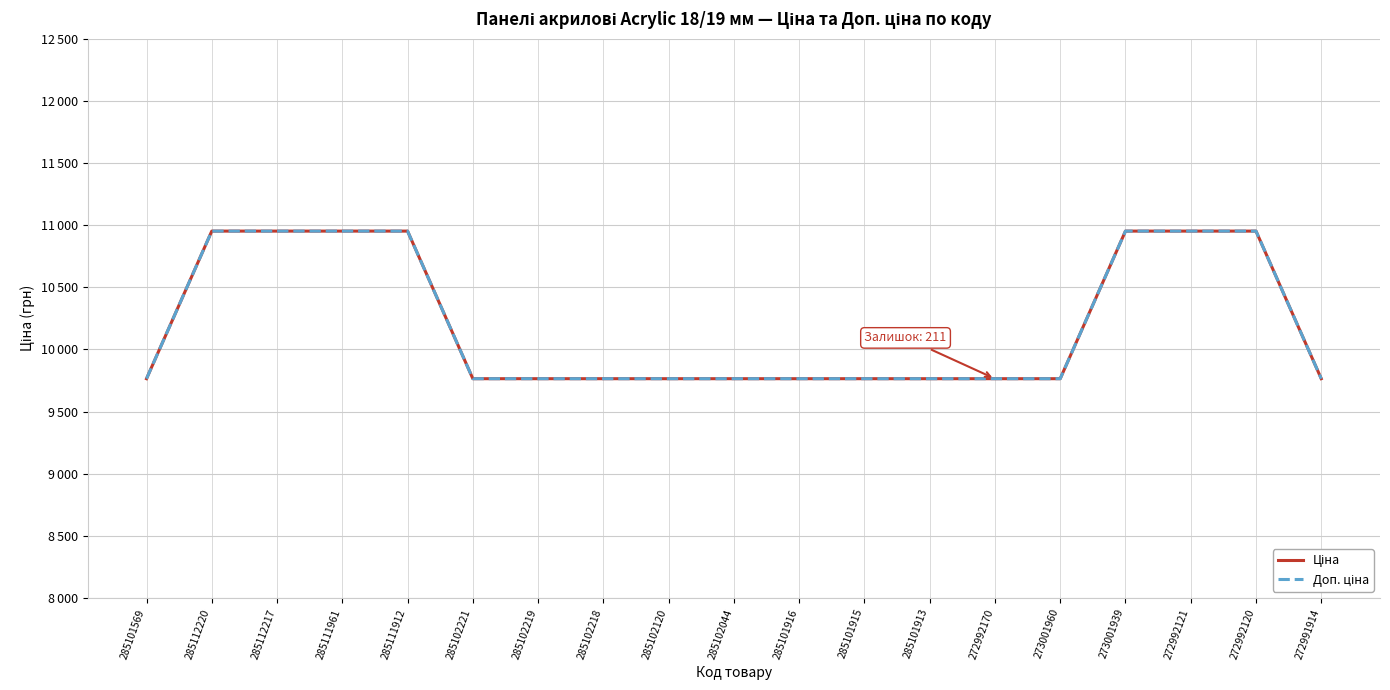

Does the chart have visible grid lines?

Yes